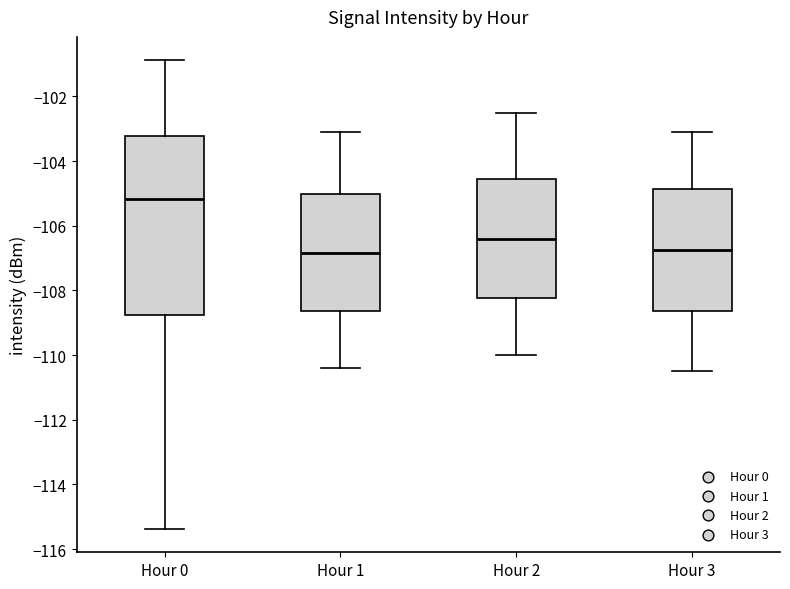

Reading left to right, transcribe this box plot: for each box, give where its median line is, the range the box spans, and where its two whiskers end, as read against the y-axis. The values are not printed on the chart, so give them approximately, as read against the axis.

Hour 0: median -105.2, box -108.8 to -103.2, whiskers -115.4 to -100.8
Hour 1: median -106.8, box -108.6 to -105.0, whiskers -110.4 to -103.0
Hour 2: median -106.4, box -108.2 to -104.6, whiskers -110.0 to -102.4
Hour 3: median -106.8, box -108.6 to -104.8, whiskers -110.4 to -103.0